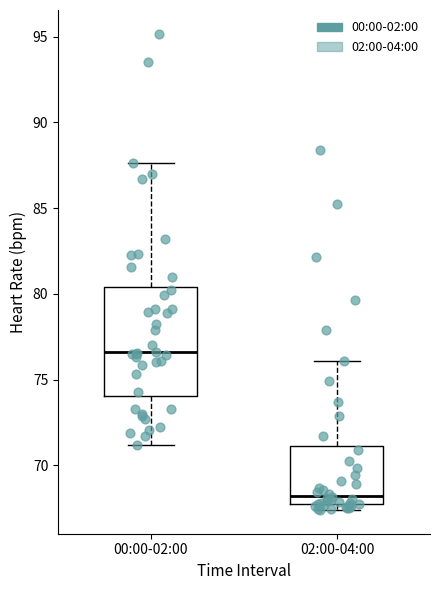

Where does the upper whisker of the box for 02:00-04:00 end on the y-axis? The values are not printed on the chart, so give them approximately, as read against the axis.

76.0